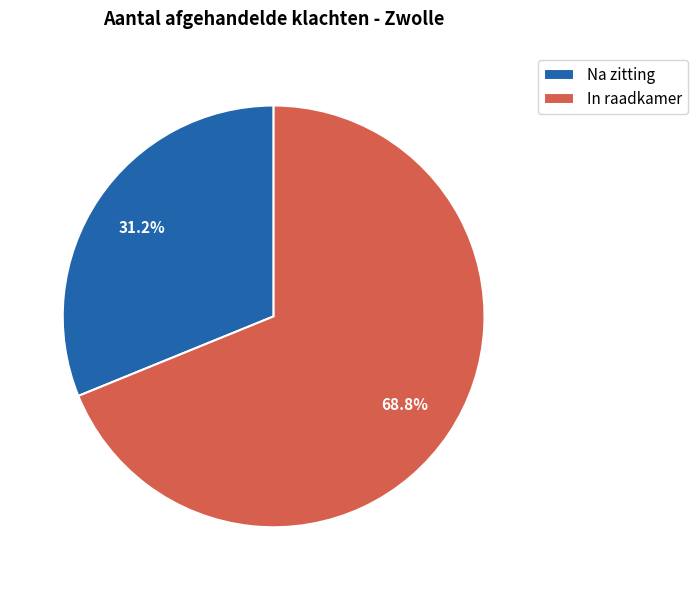

The Na zitting slice represents 45% of the pie. True or false?

False